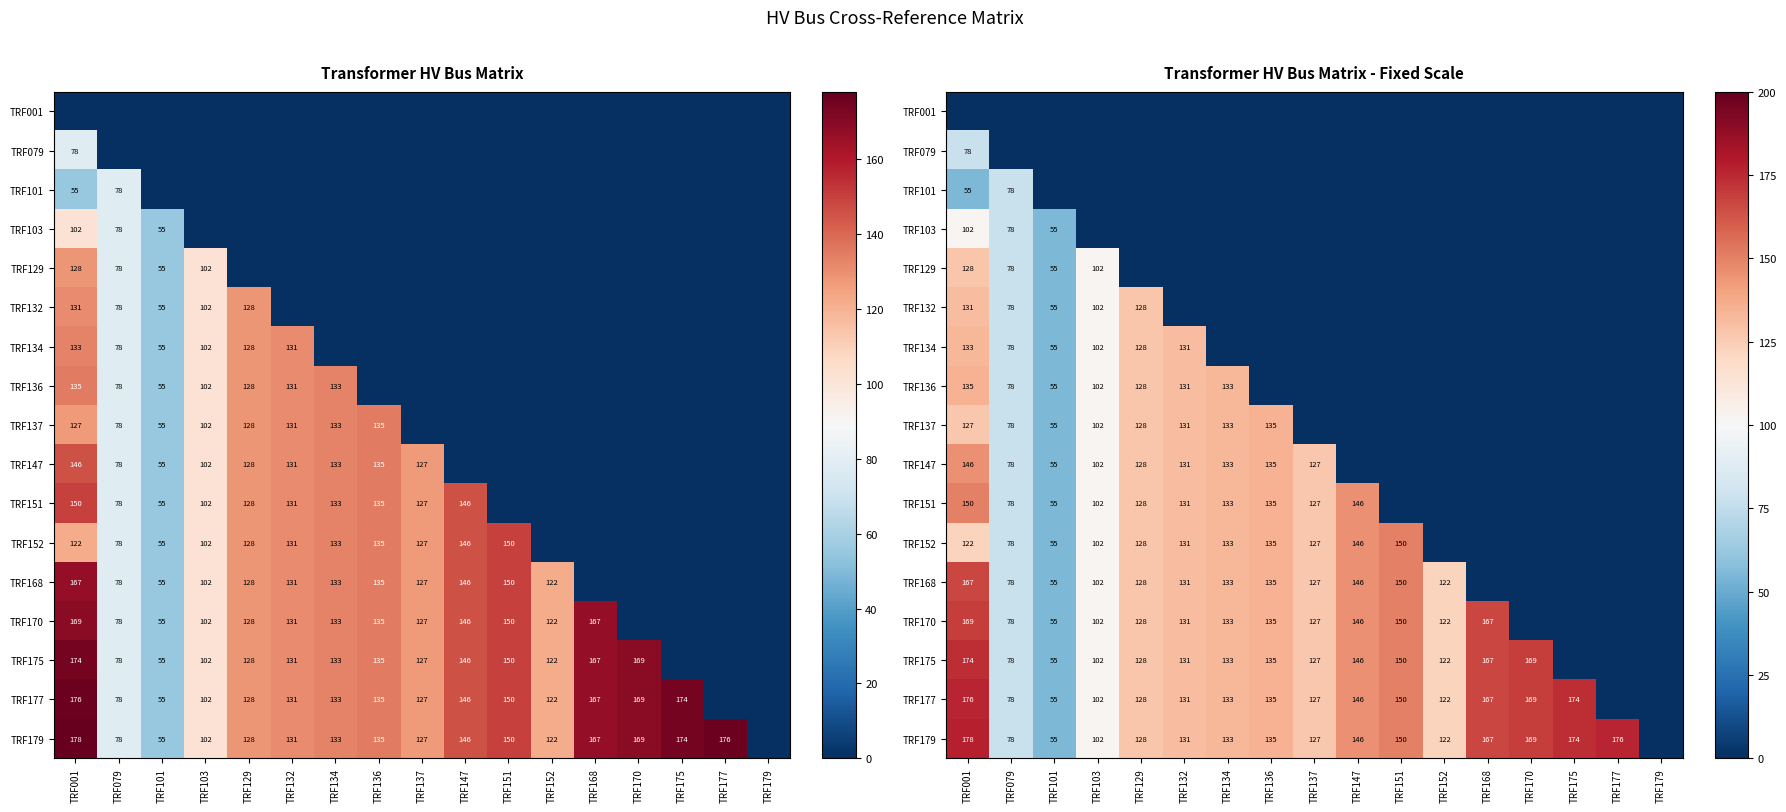

Which series has the largest total across all categories?

TRF179